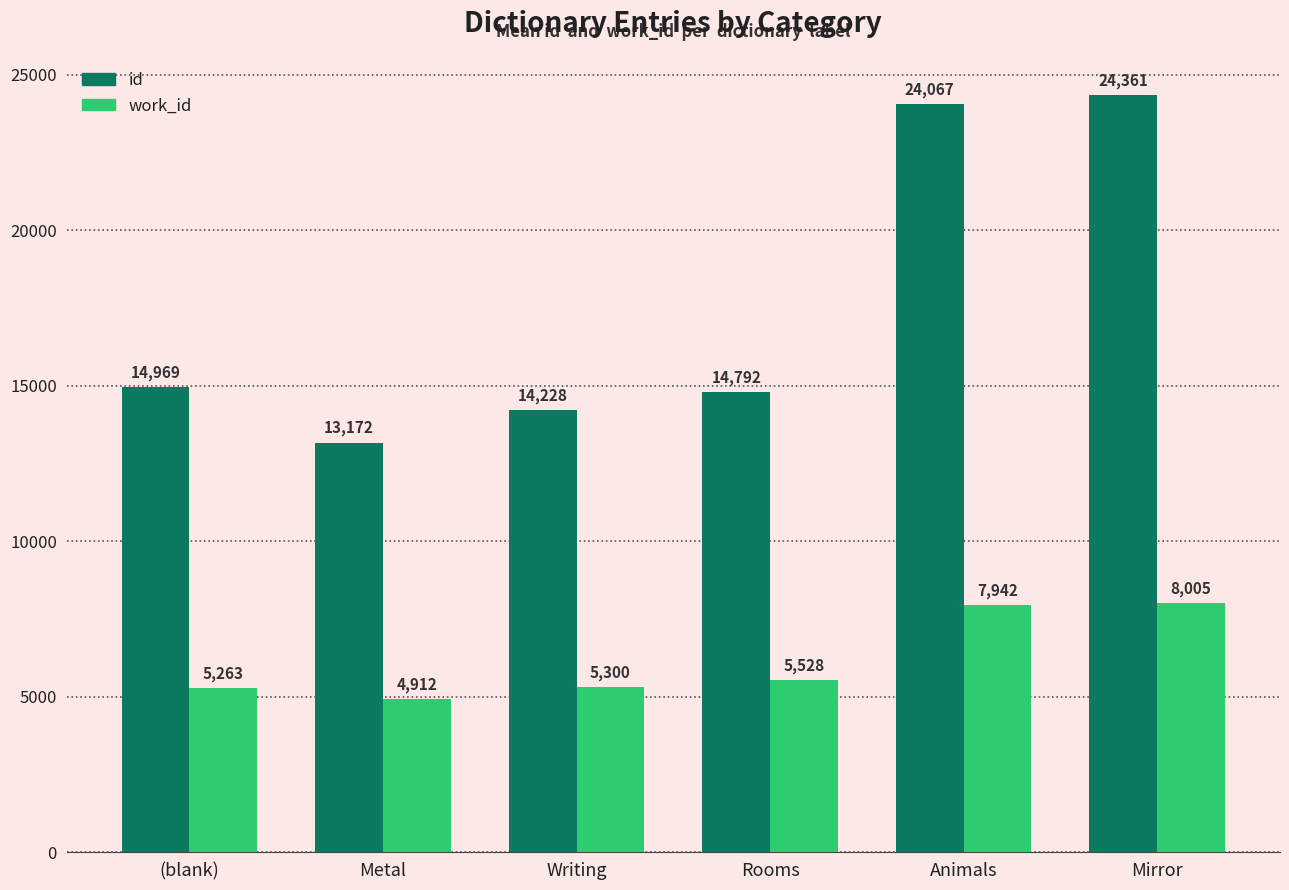

What is the difference between the maximum and minimum values in the id series?

11189